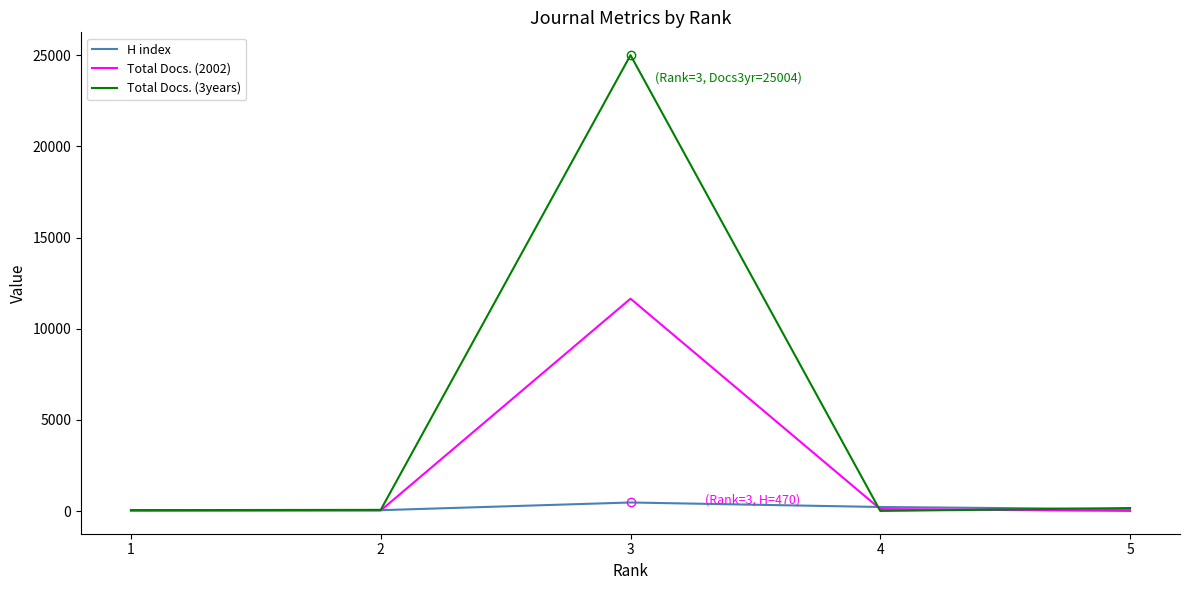

At which category is the sum across all series the highest?

3